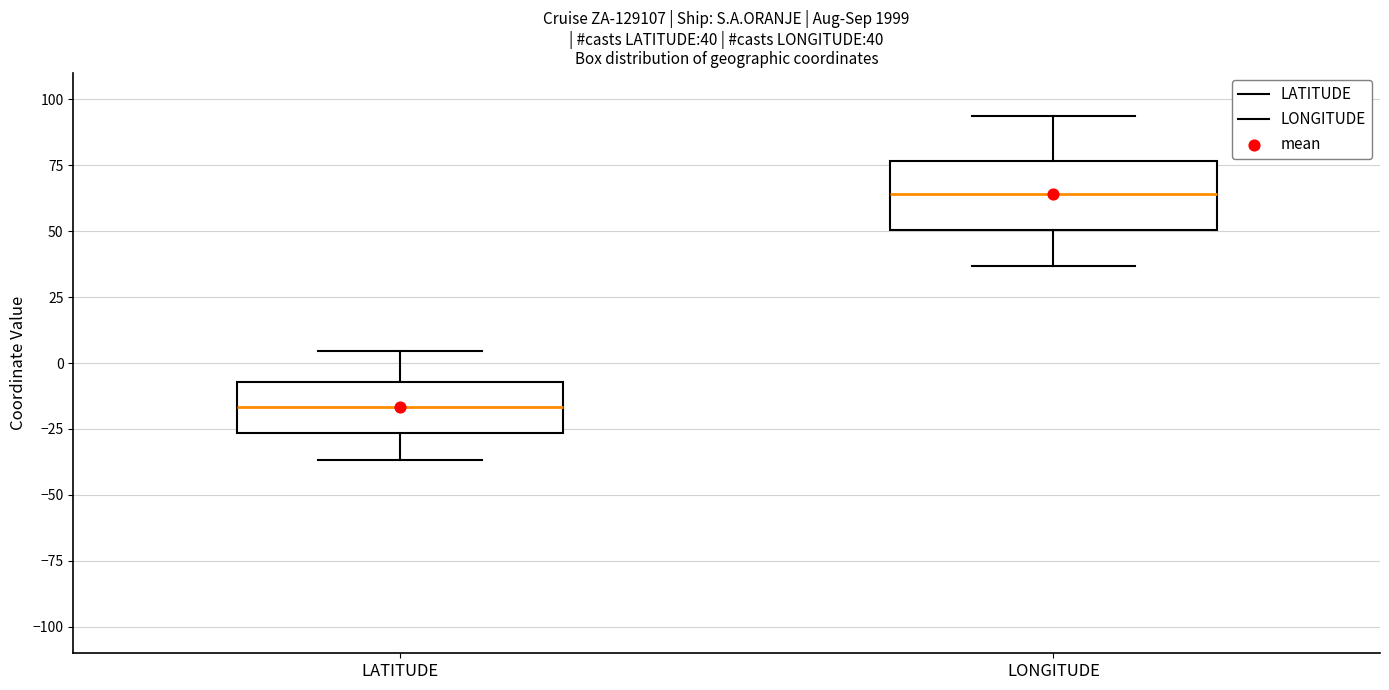

Which box is the tallest, from its lower edge to its upper edge?

LONGITUDE